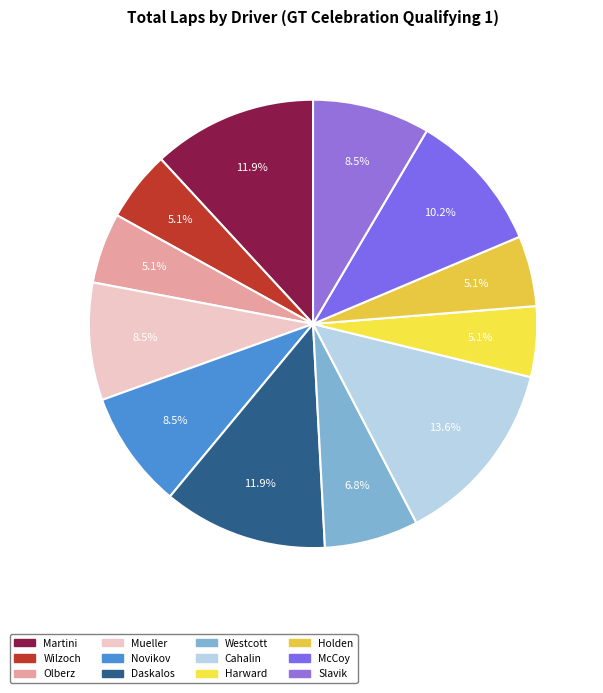

Is there any slice that represents more than half of the pie?

No